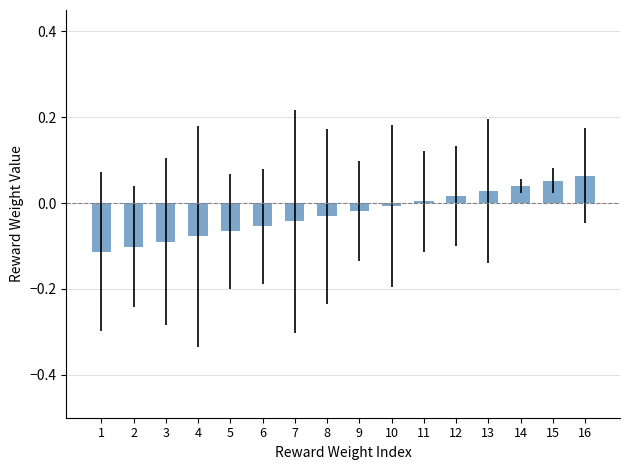

The chart shows a value of -0.0 at 2. True or false?

False